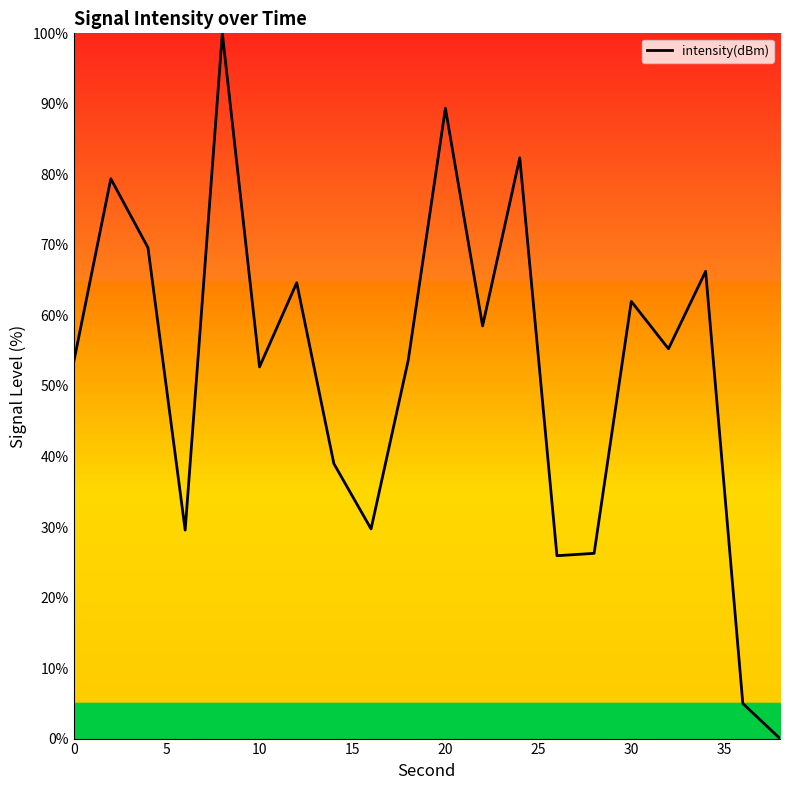

What is the maximum value shown in the chart?

100.0